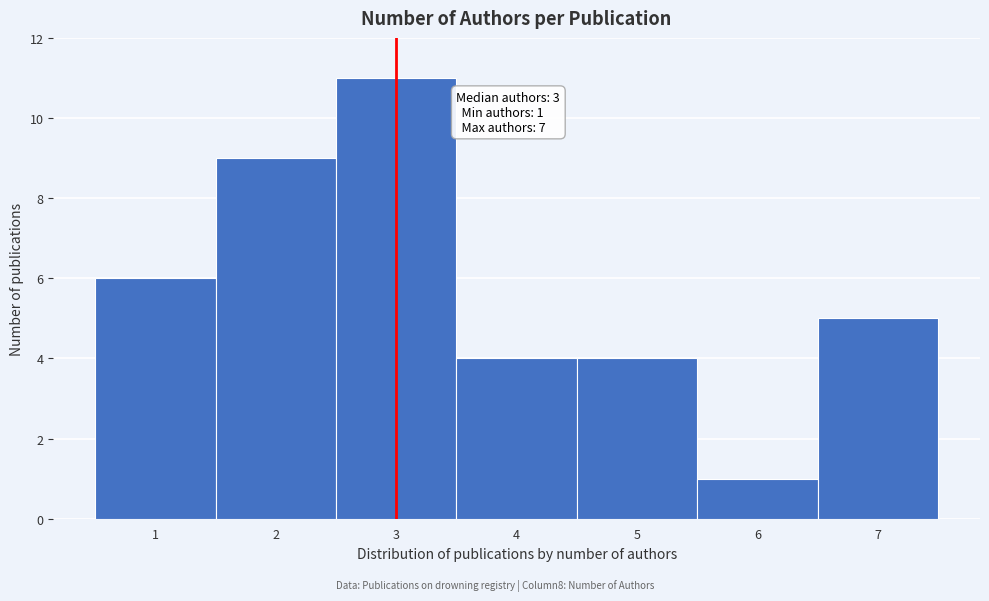

Which range on the x-axis has the tallest bar?

2.5 to 3.5